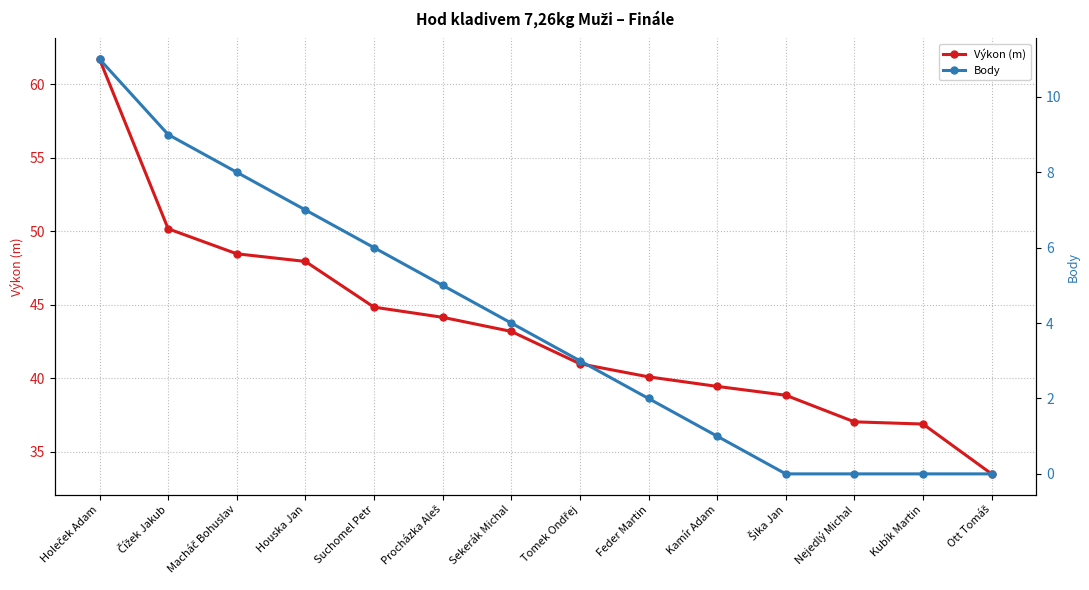

Rank the categories by Výkon (m) value from highest to lowest.

Holeček Adam, Čížek Jakub, Macháč Bohuslav, Houska Jan, Suchomel Petr, Procházka Aleš, Sekerák Michal, Tomek Ondřej, Feder Martin, Kamír Adam, Šika Jan, Nejedlý Michal, Kubík Martin, Ott Tomáš